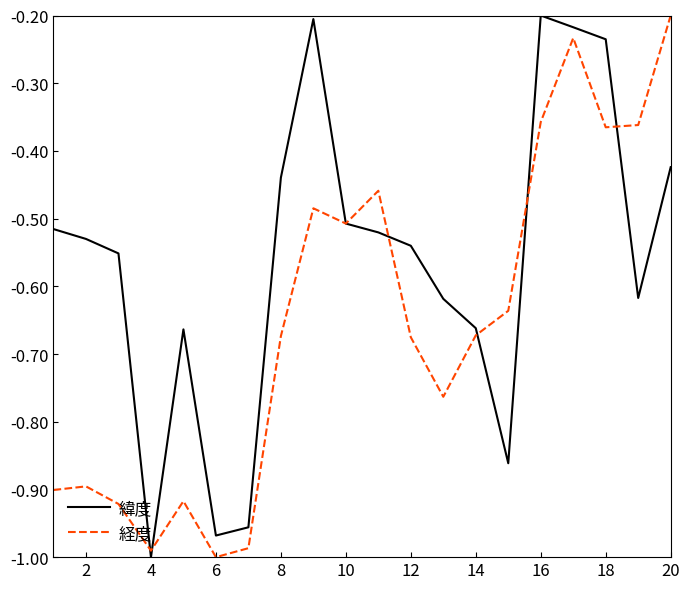

Rank the series by their average value, from lowest to highest.

経度, 緯度